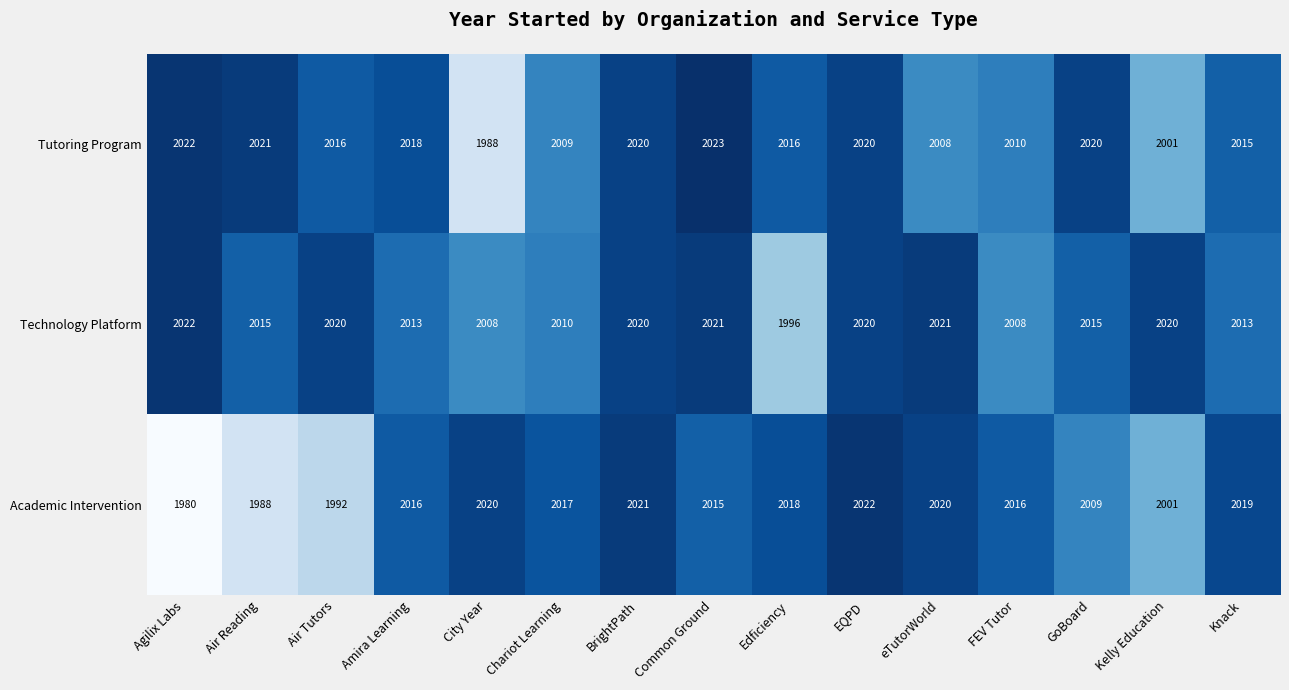

What is the total value across all series at Air Tutors?

6028